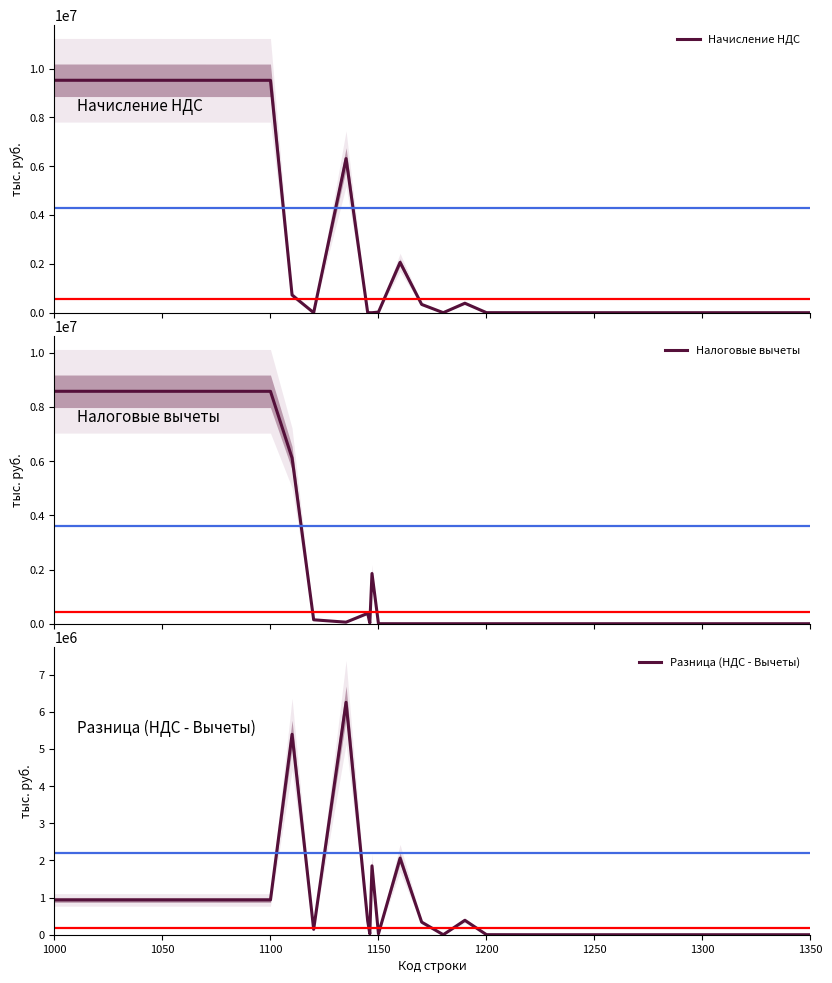

True or false: Налоговые вычеты has a value of 8580302 at 1100.

True